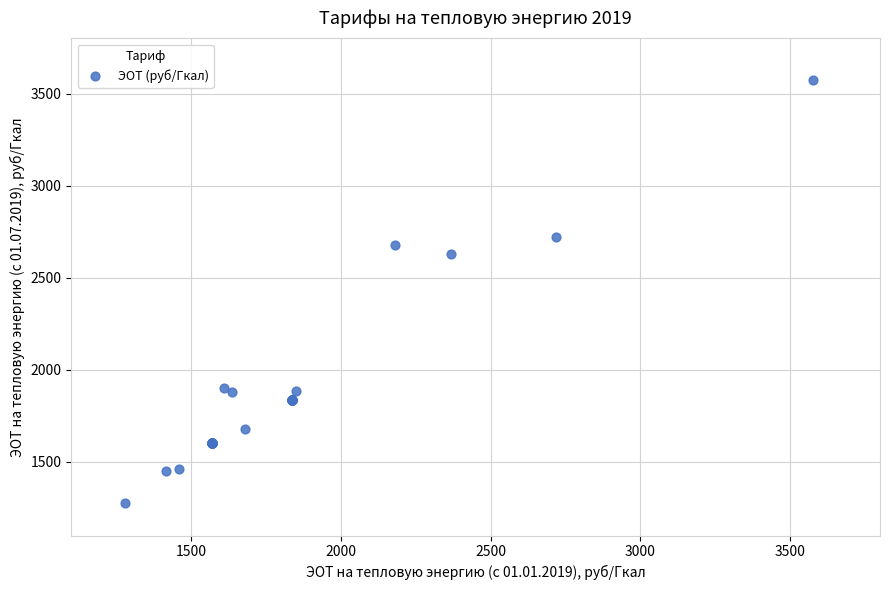

What Y value in the scatter plot is closest to 2426?

2628.8